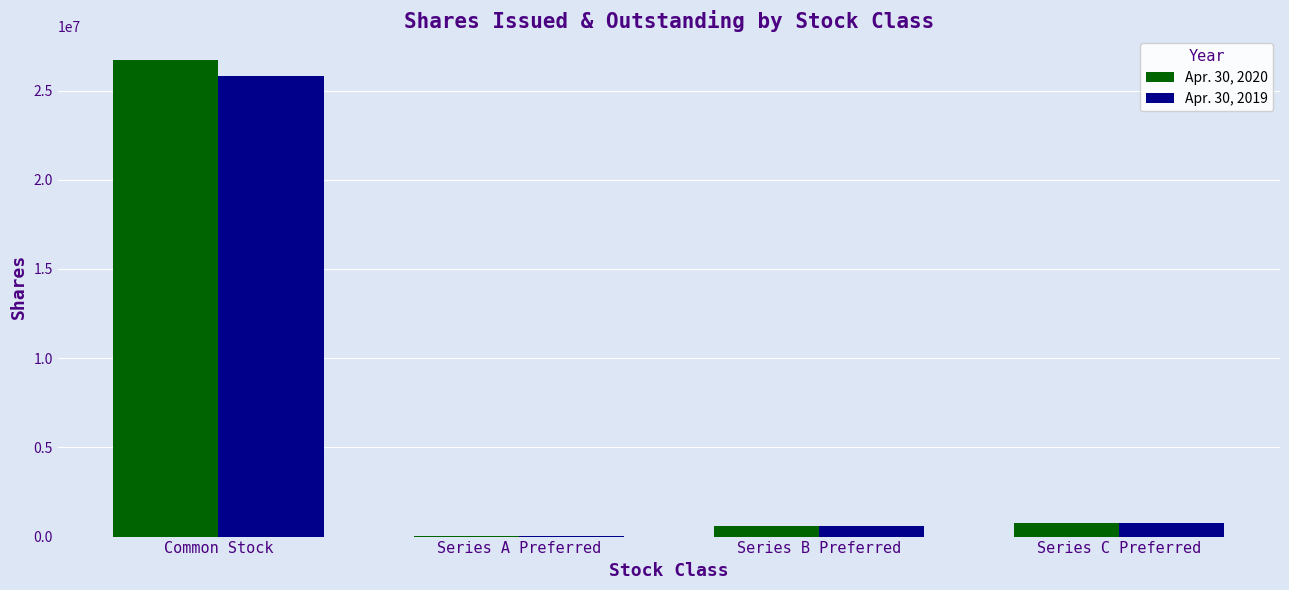

What is the total value across all series at Series B Preferred?

1200000